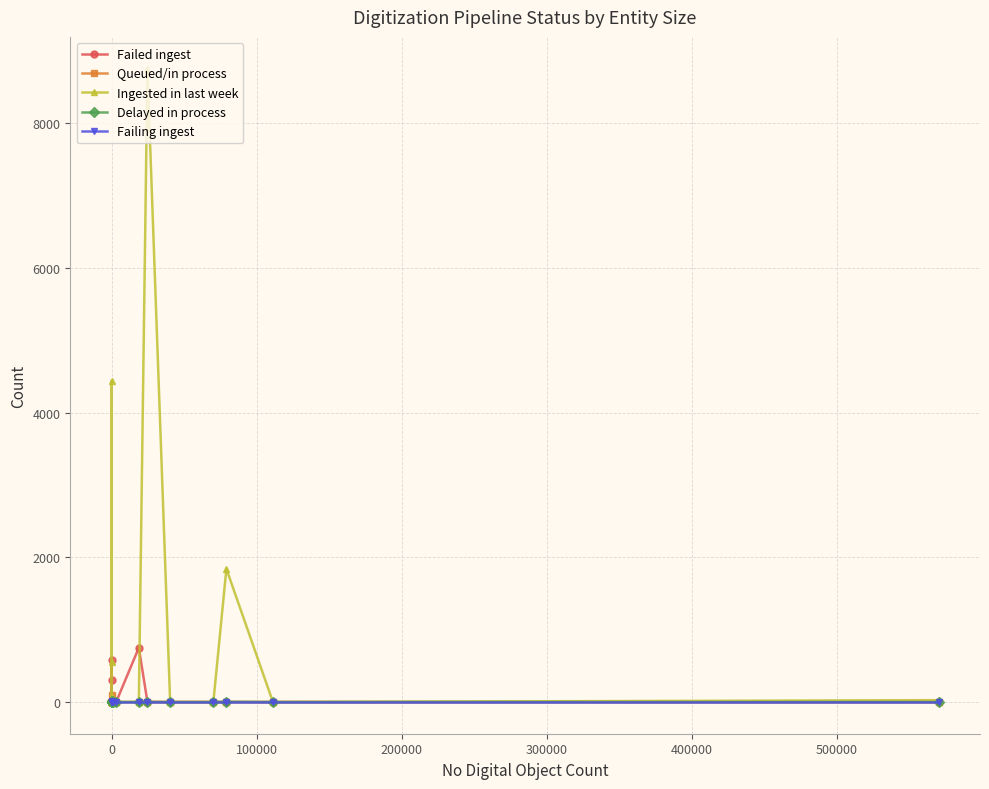

In Delayed in process, how many points are higher than both neighbors (excluding endpoints)?

3